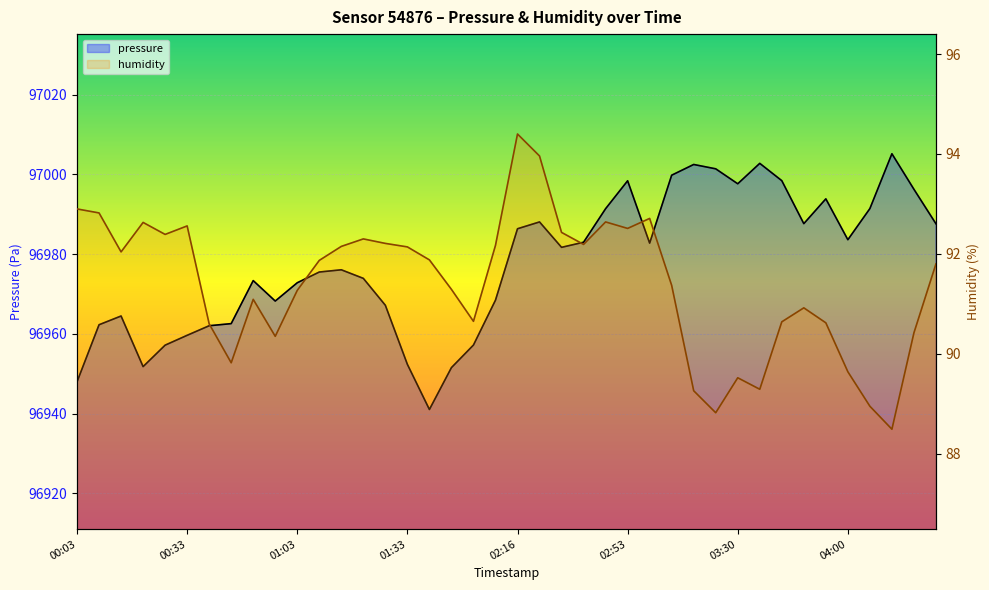

At which category does the chart reach its peak across all series?

37